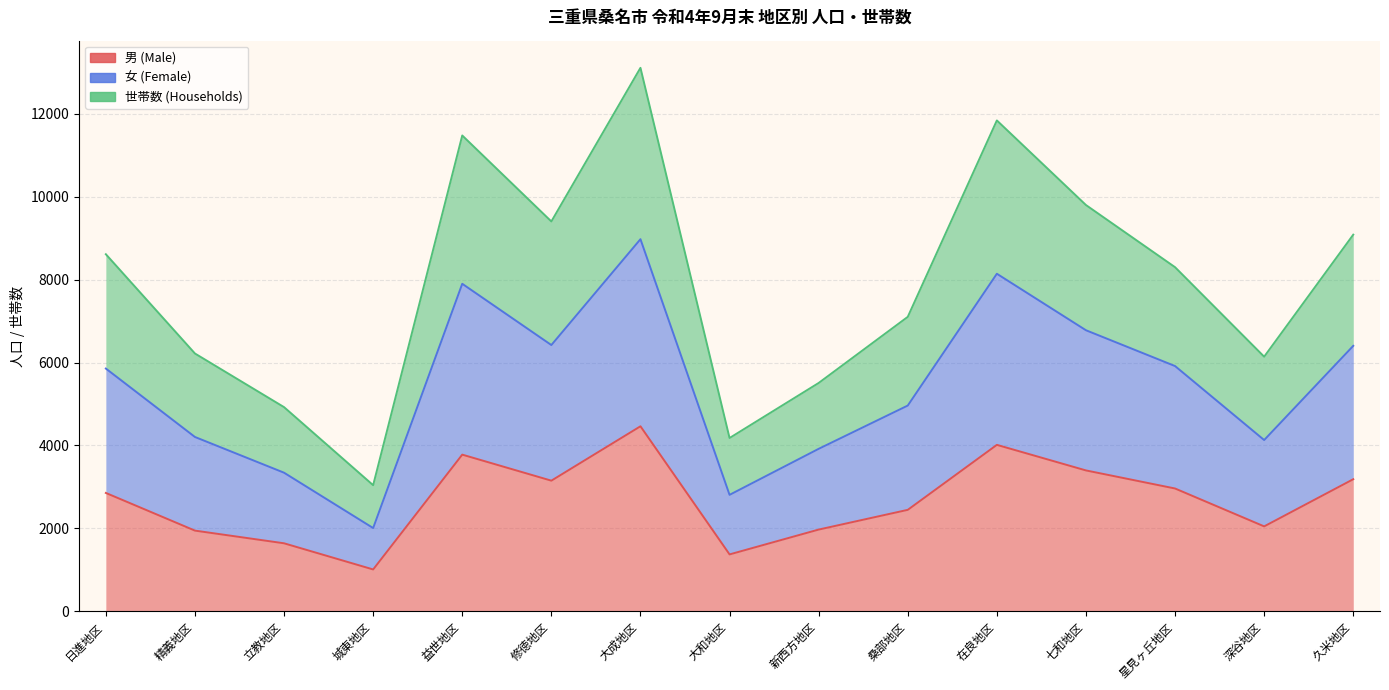

How many values in the 女 (Female) series exceed 5855?

7